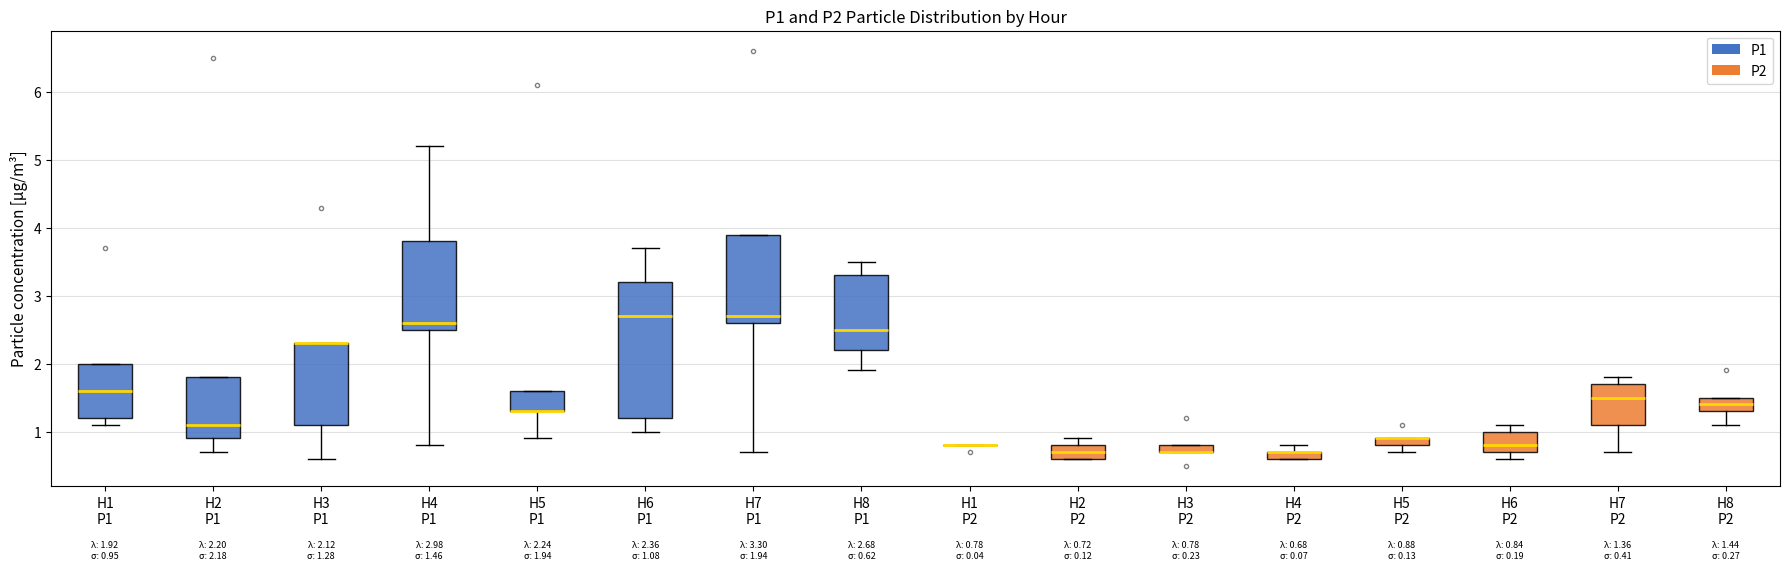

Which box is the tallest, from its lower edge to its upper edge?

H6 P1